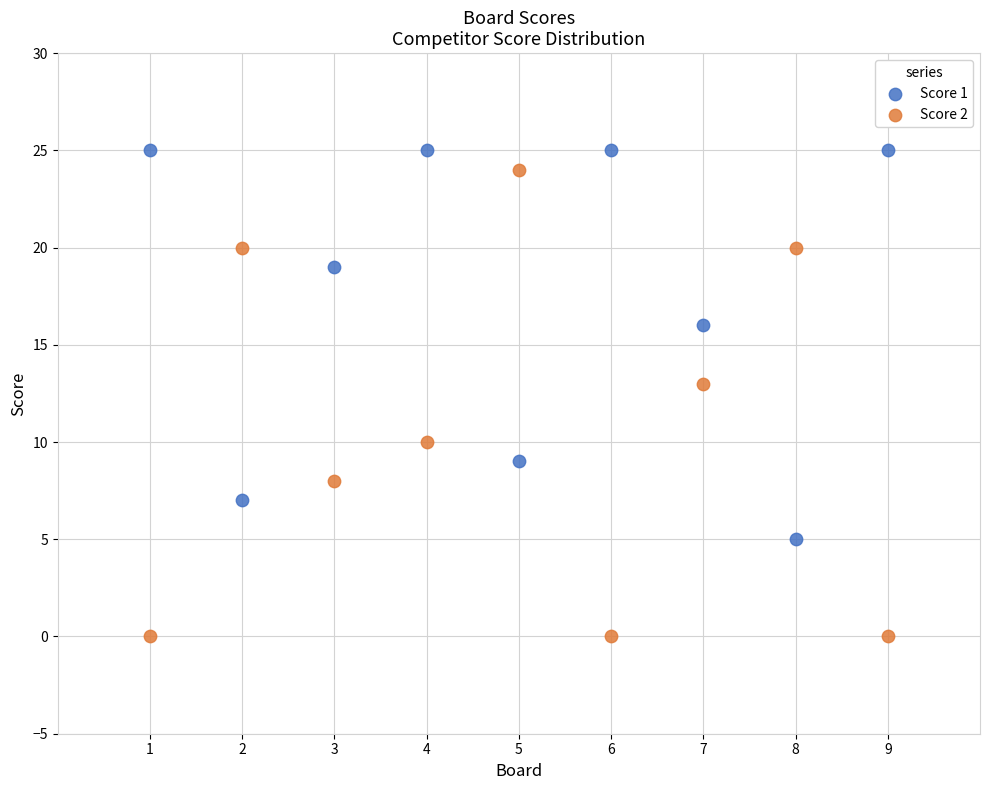

What are all the series names shown in the legend?

Score 1, Score 2